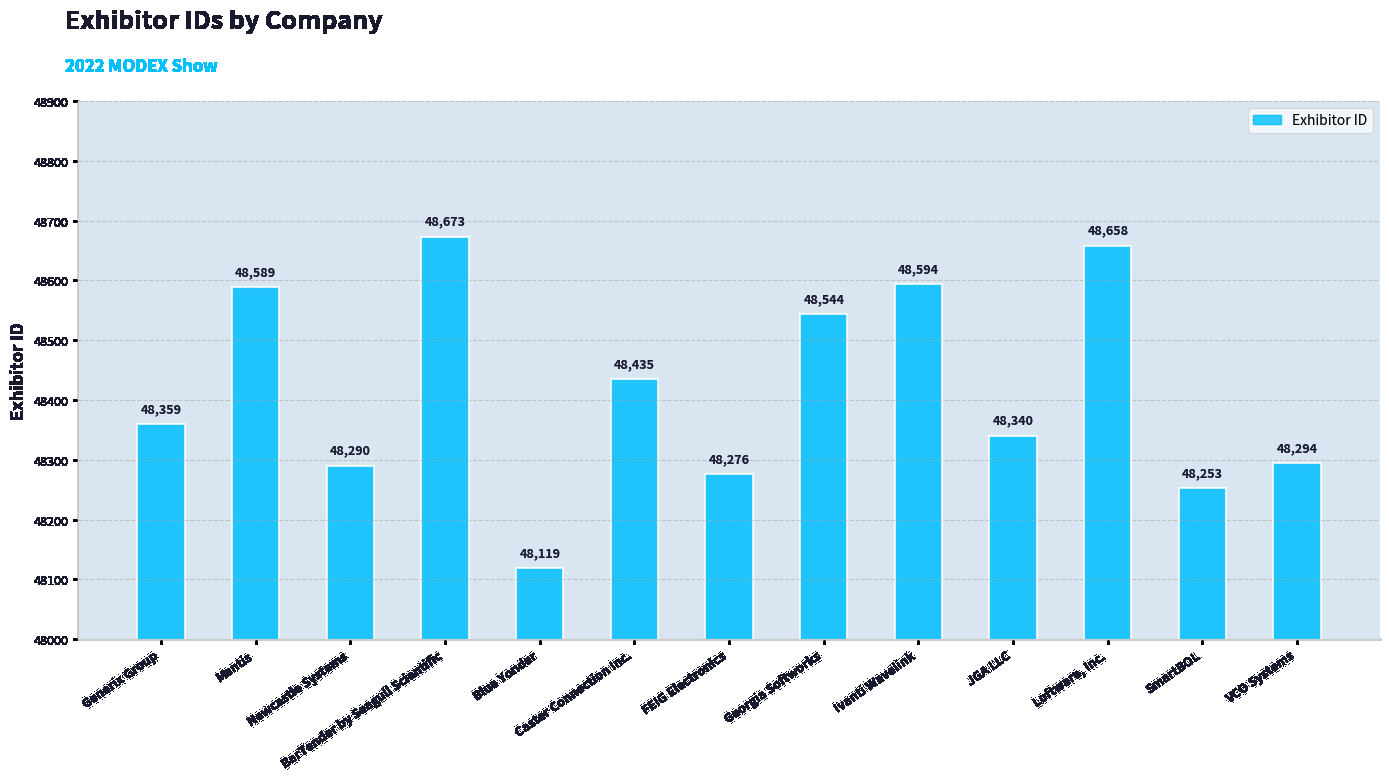

Rank the categories by value from lowest to highest.

Blue Yonder, SmartBOL, FEIG Electronics, Newcastle Systems, VCO Systems, JGA LLC, Generix Group, Caster Connection Inc., Georgia Softworks, Mantis, Ivanti Wavelink, Loftware, Inc., BarTender by Seagull Scientific